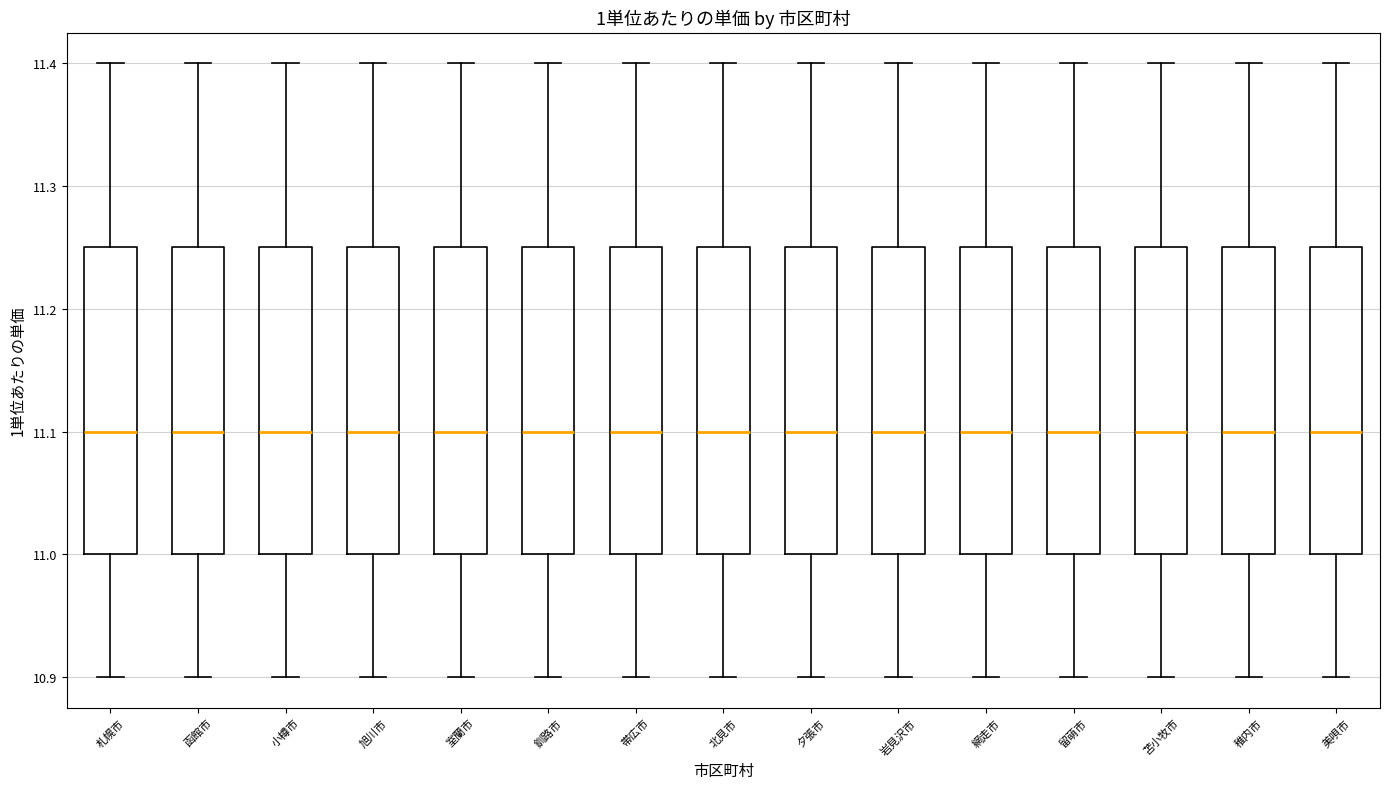

Where does the upper whisker of the box for 室蘭市 end on the y-axis? The values are not printed on the chart, so give them approximately, as read against the axis.

11.40